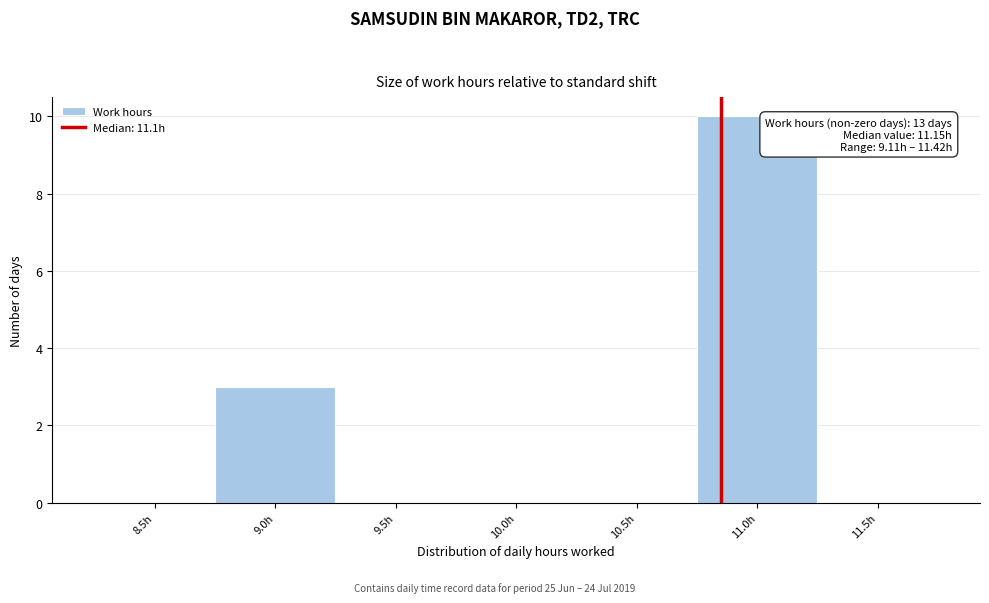

Reading right to left, transcribe all the data shown in this chart.

11.5h=0	11.0h=10	10.5h=0	10.0h=0	9.5h=0	9.0h=3	8.5h=0